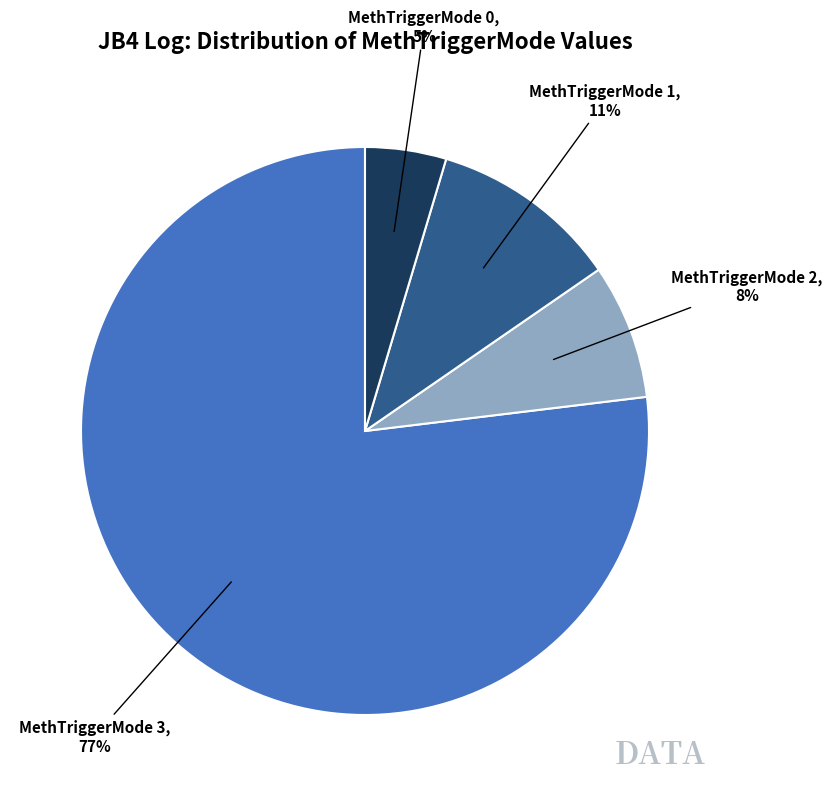

Count the number of slices in the pie.

4